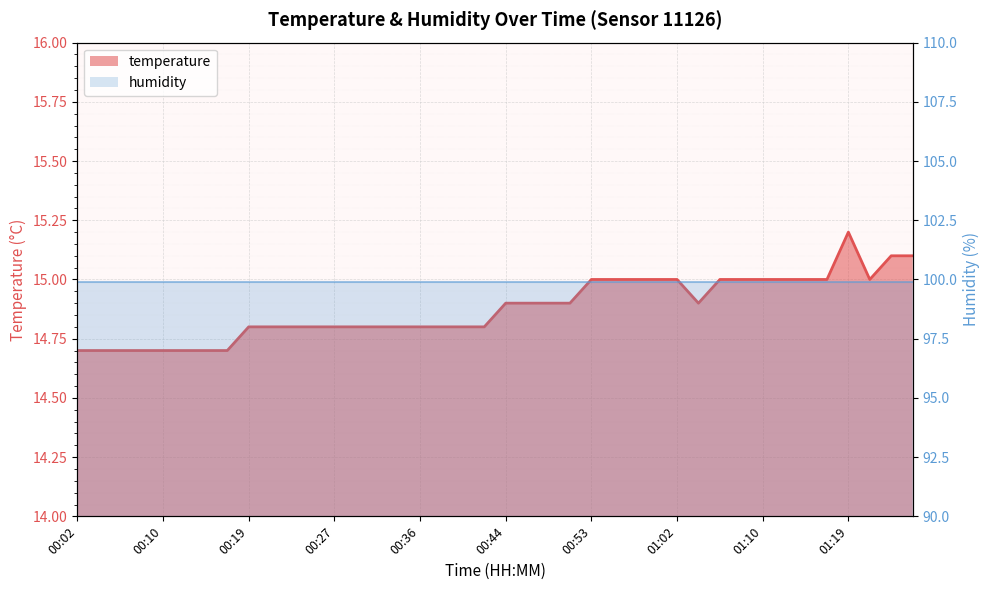

How many points are lower than both their immediate neighbors (excluding endpoints)?

2